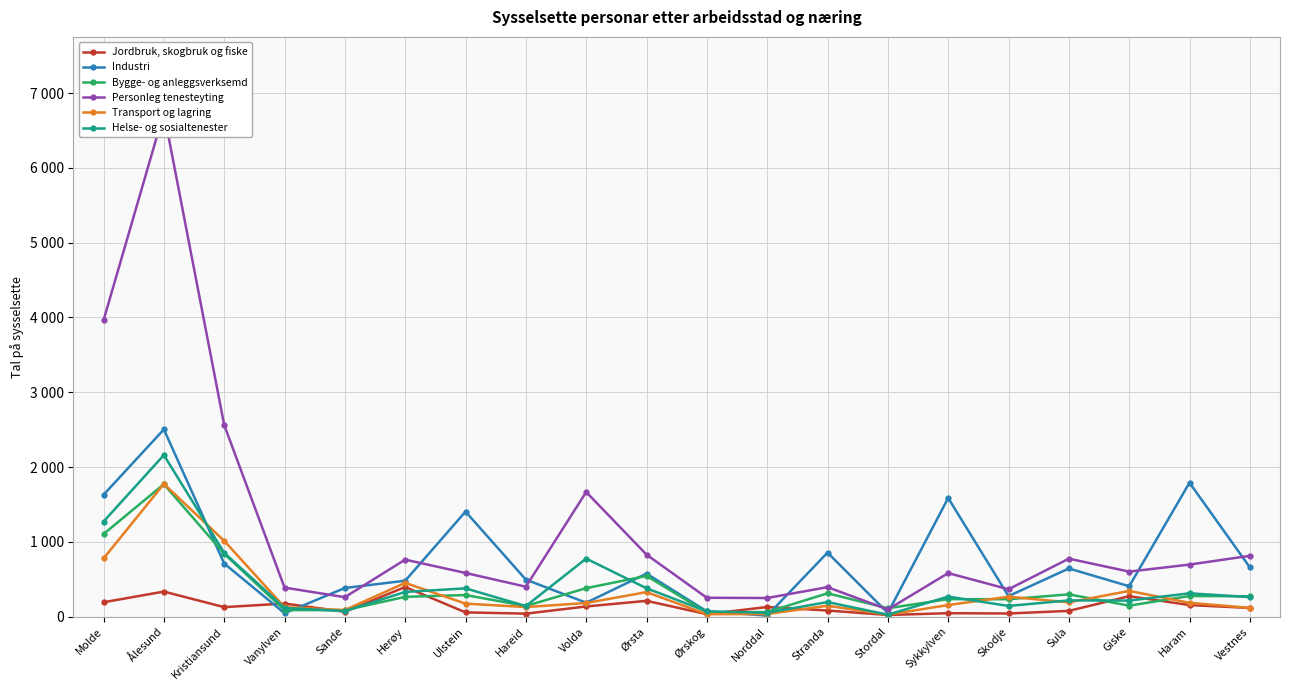

True or false: Transport og lagring has a value of 186 at Haram.

True